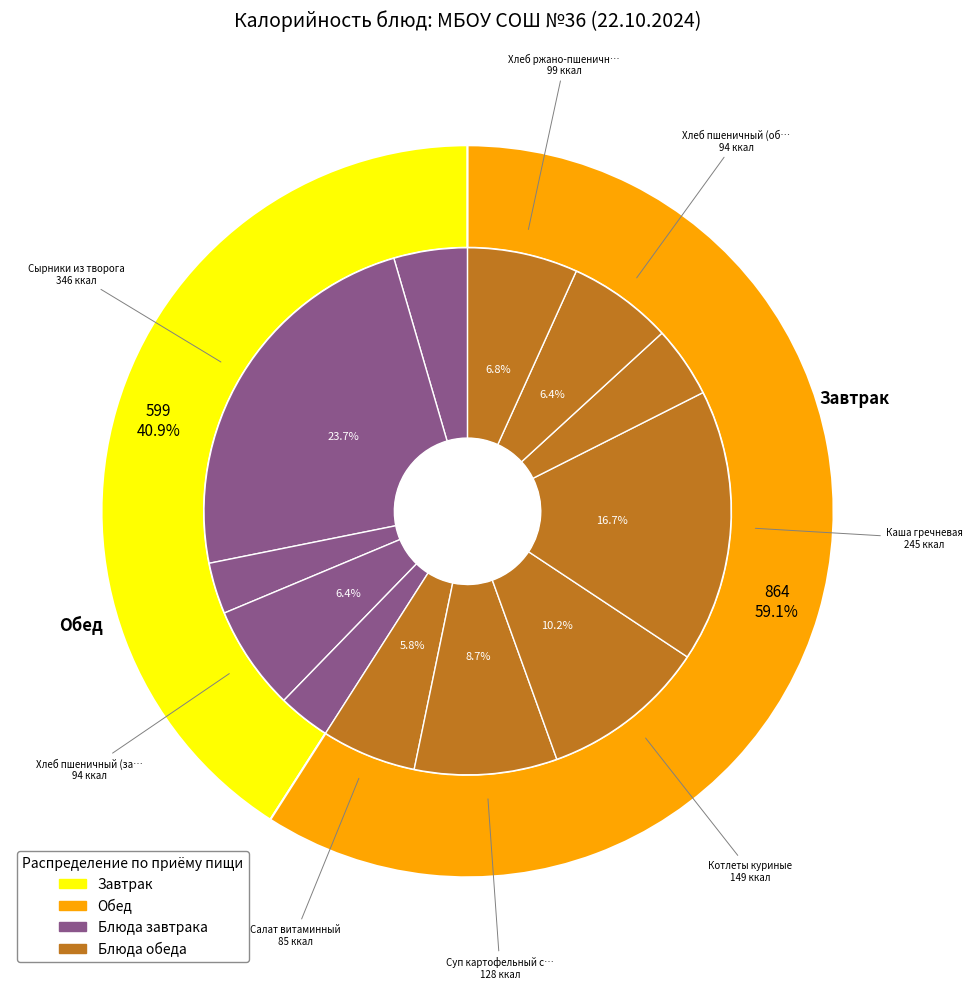

To the nearest percent, what portion does Котлеты куриные represent?

10%